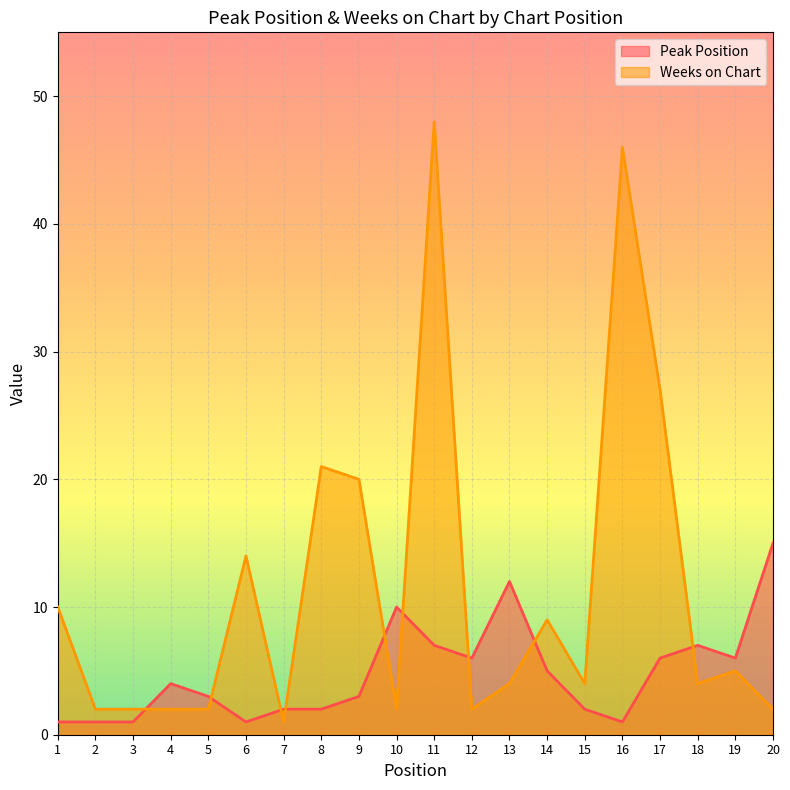

The Peak Position series shows 18 at 13. True or false?

False